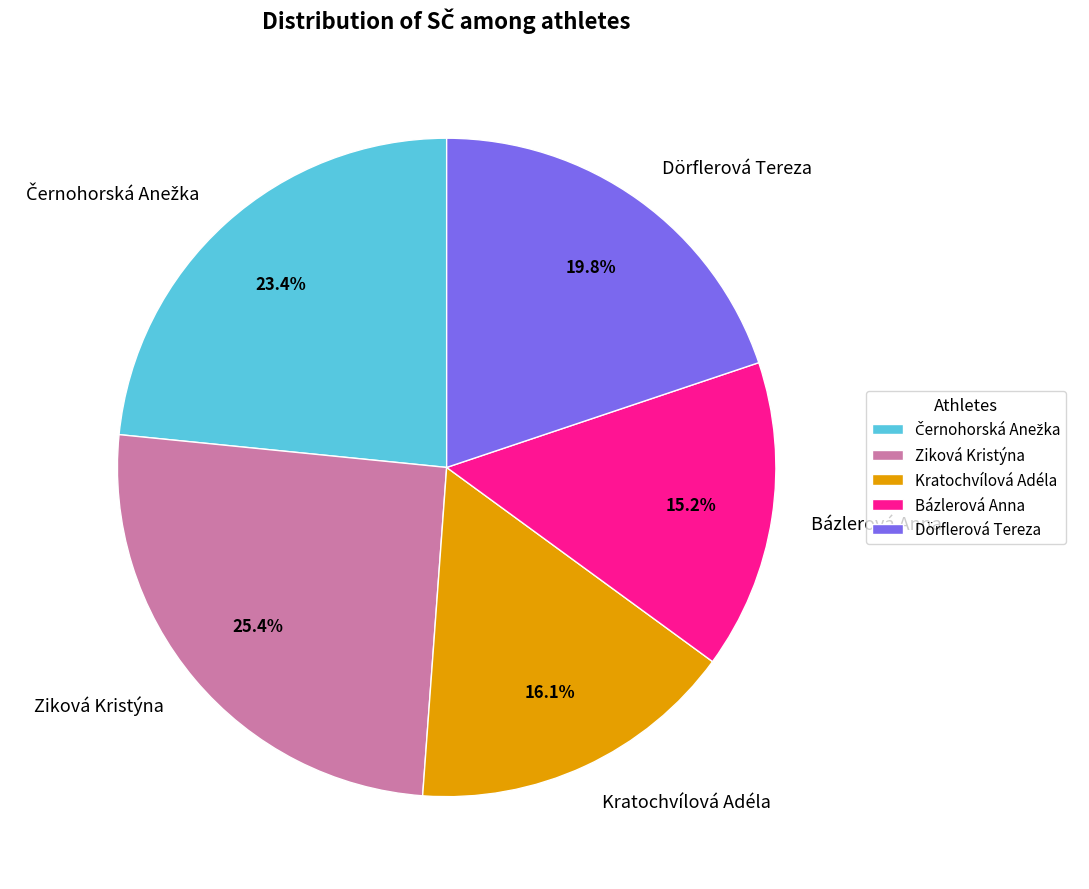

What percentage do Bázlerová Anna and Dörflerová Tereza together represent?

35.0%